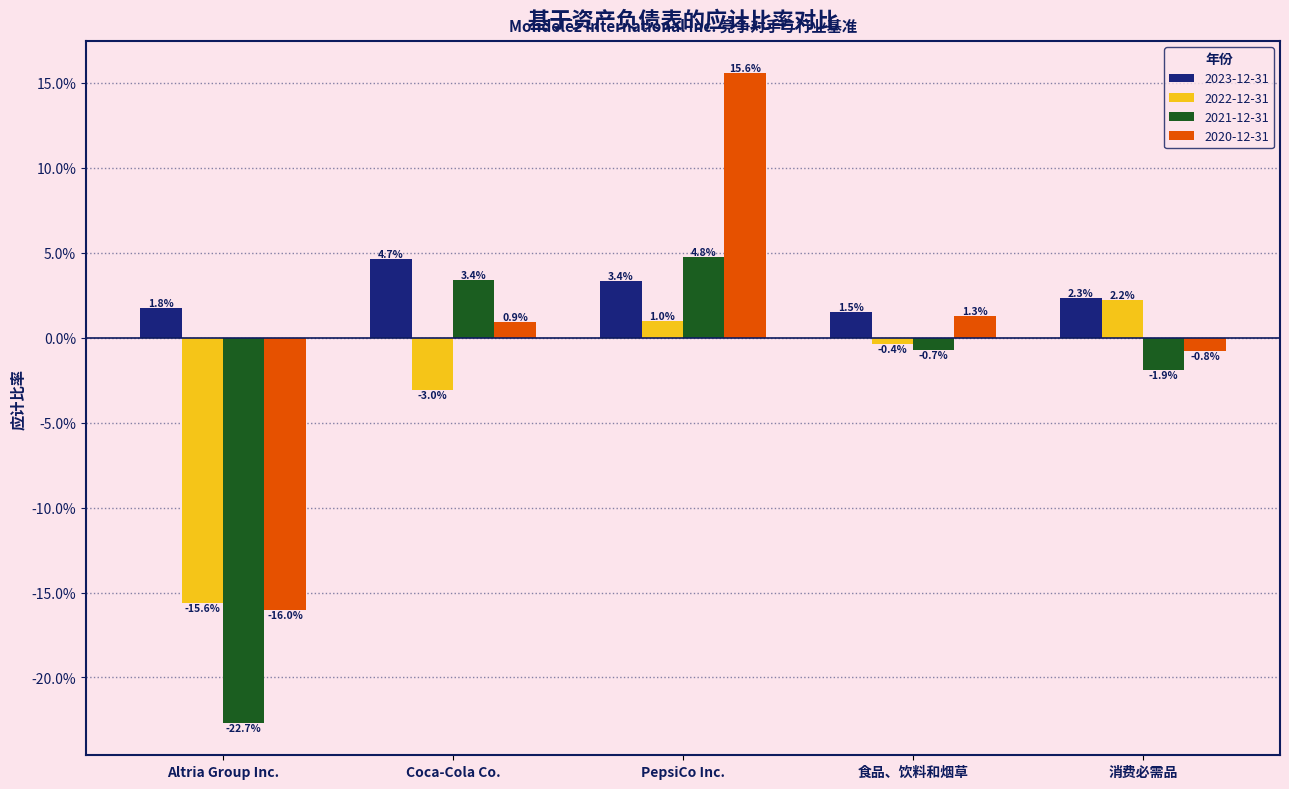

At which label is 2020-12-31 closest to 0?

消费必需品